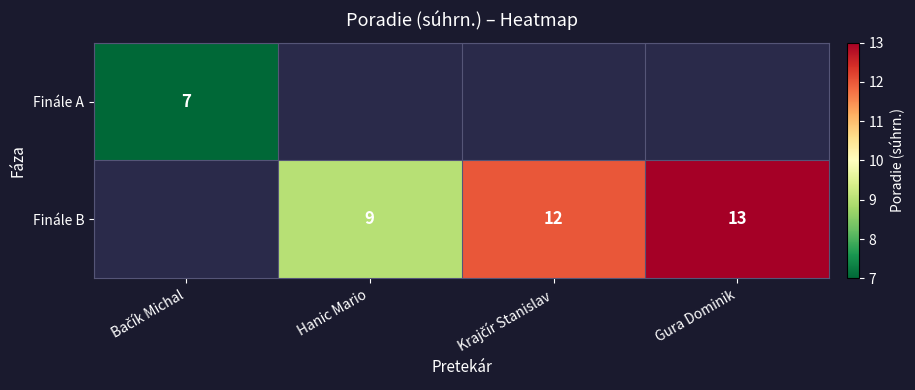

What is the greatest value displayed?

13.0